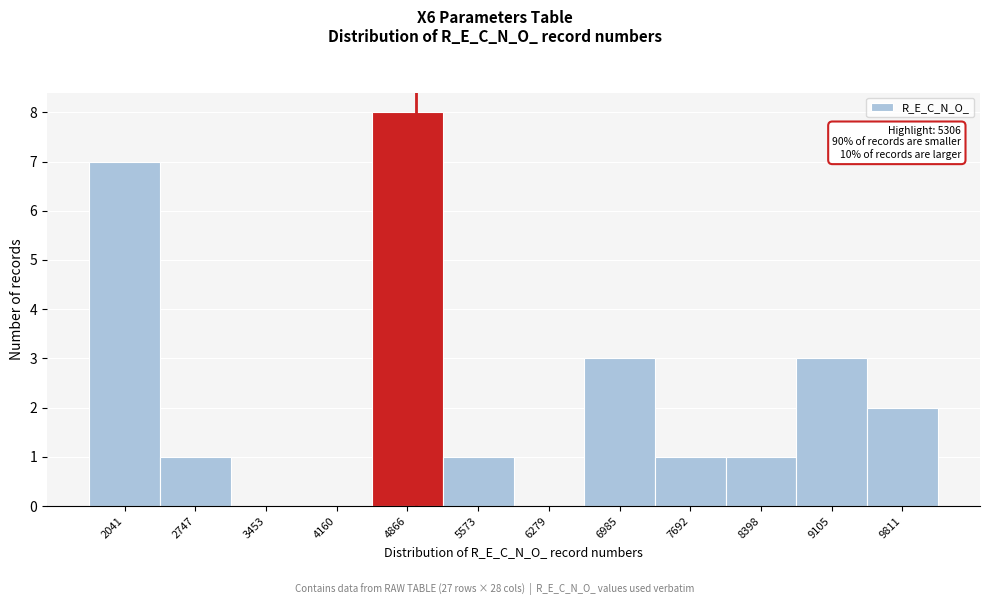

Reading left to right, transcribe all the data shown in this chart.

2041=7	2747=1	3453=0	4160=0	4866=8	5573=1	6279=0	6985=3	7692=1	8398=1	9105=3	9811=2